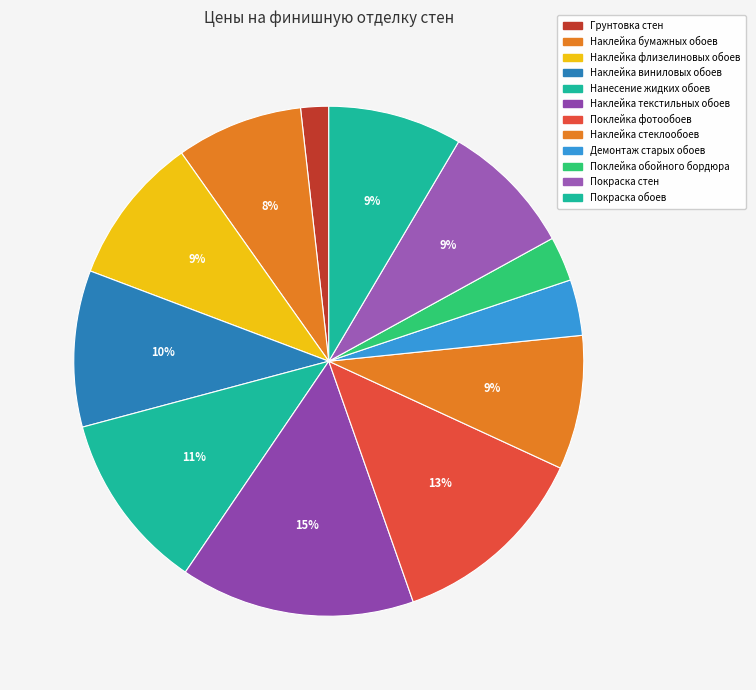

Does Покраска обоев account for over 50% of the chart?

No